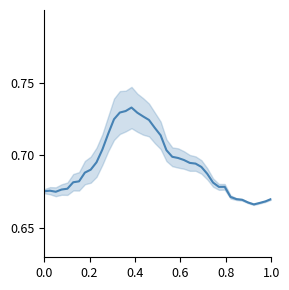

How many distinct data groups are displayed?

1